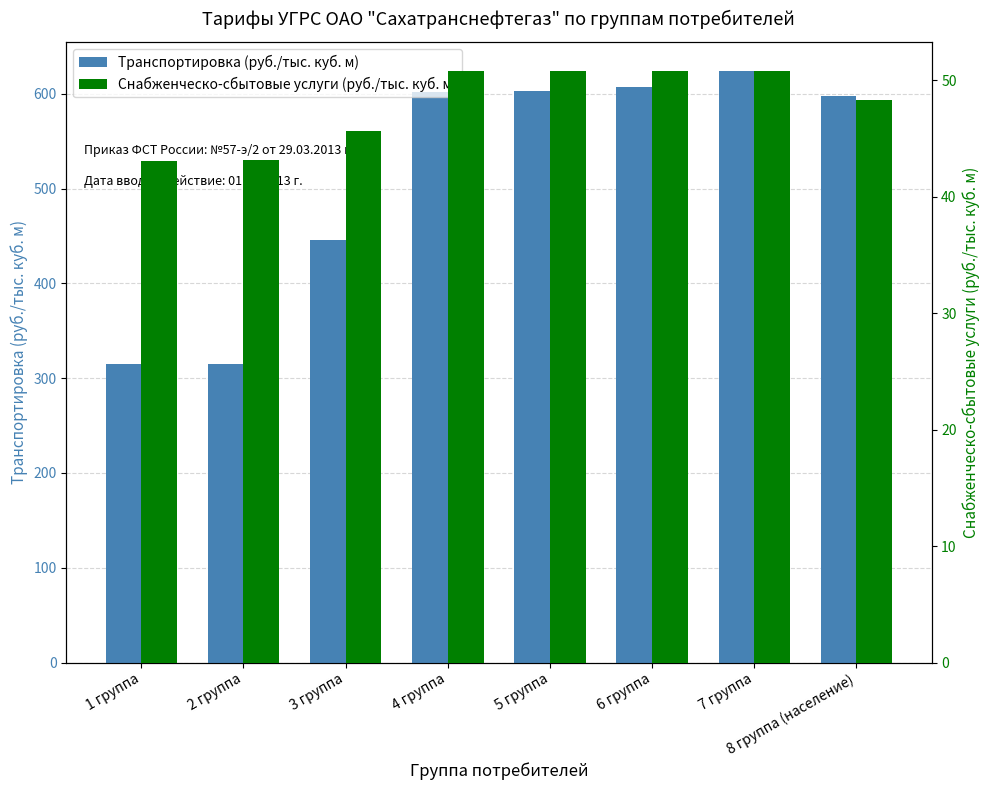

What is the minimum value for Транспортировка (руб./тыс. куб. м)?

315.3